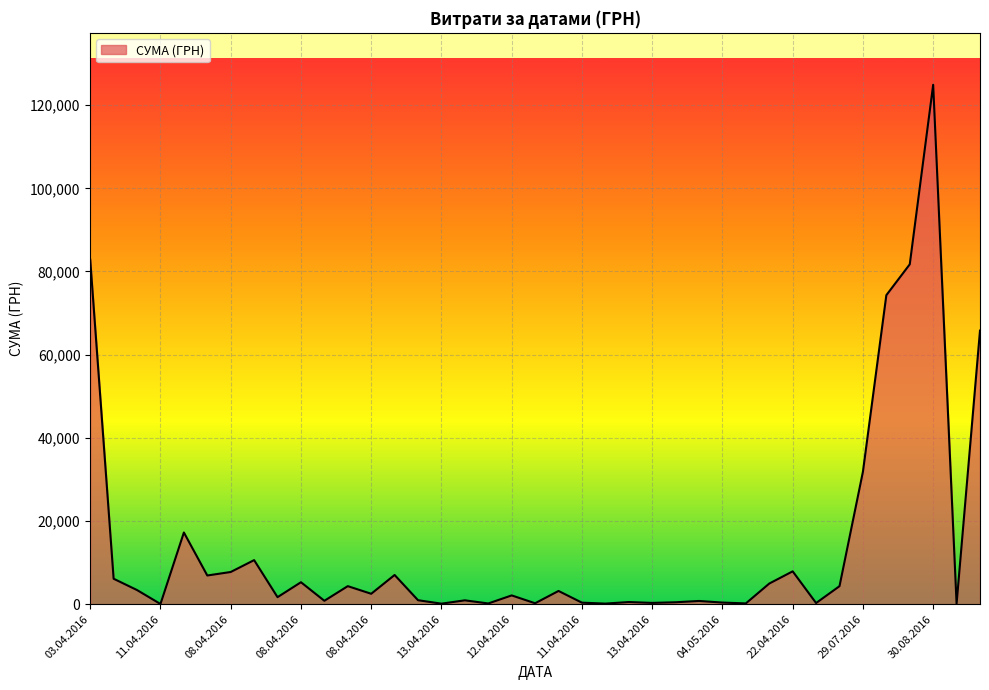

What is the maximum value shown in the chart?

124904.8